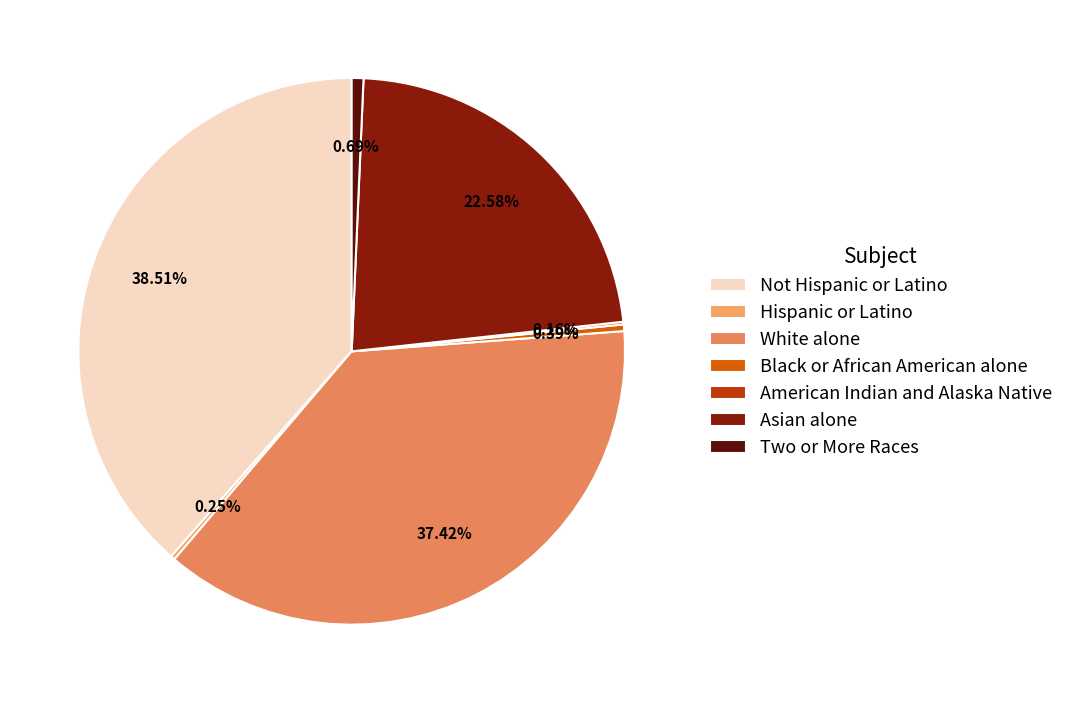

Rank the categories by value from lowest to highest.

American Indian and Alaska Native, Hispanic or Latino, Black or African American alone, Two or More Races, Asian alone, White alone, Not Hispanic or Latino